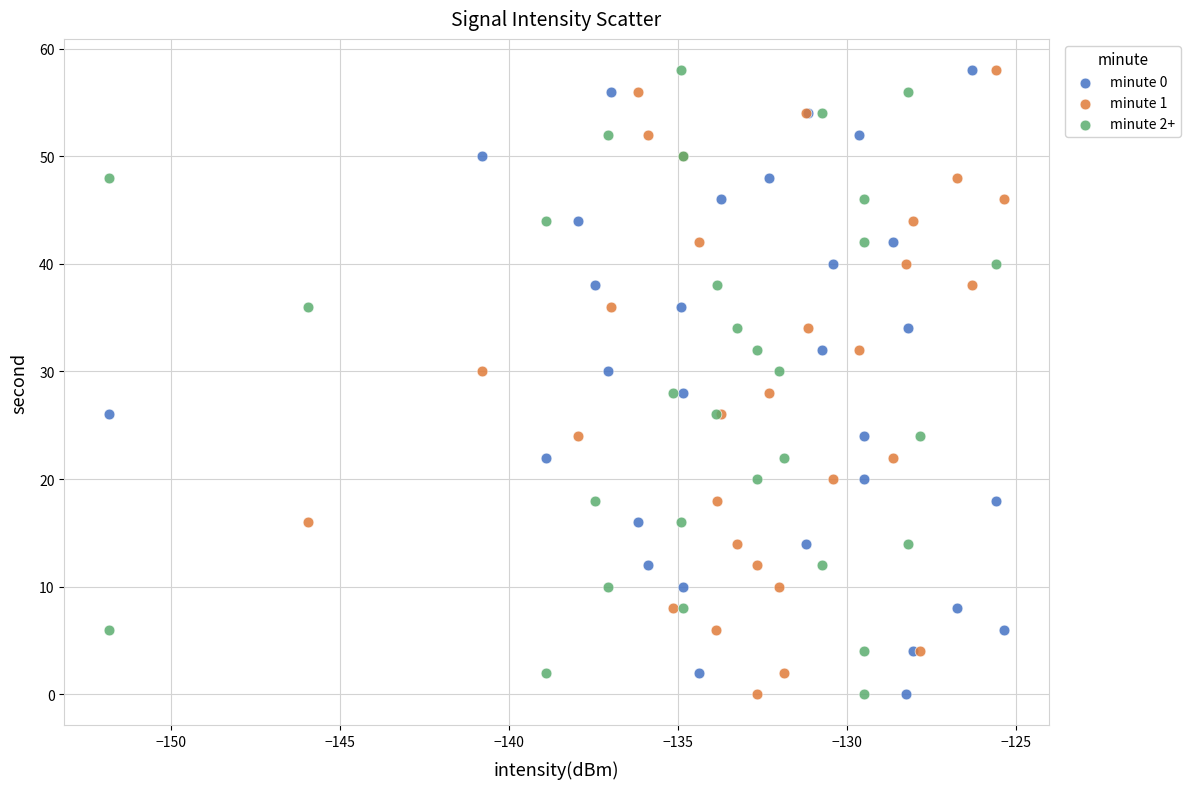

What are all the series names shown in the legend?

minute 0, minute 1, minute 2+